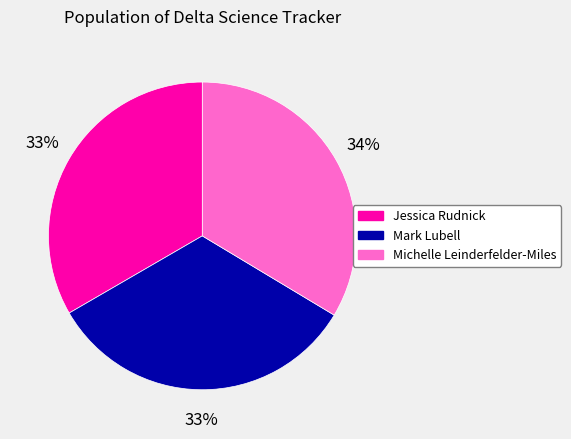

Is Michelle Leinderfelder-Miles the majority of the pie?

No